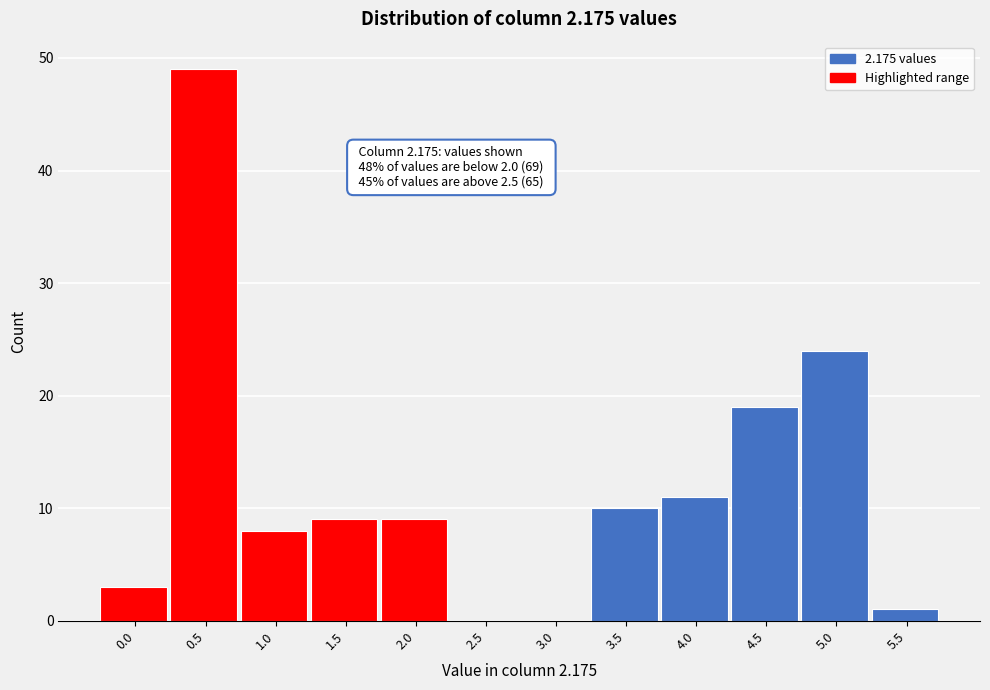

Reading left to right, list all the values displayed in this chart.

0.0=3	0.5=49	1.0=8	1.5=9	2.0=9	2.5=0	3.0=0	3.5=10	4.0=11	4.5=19	5.0=24	5.5=1